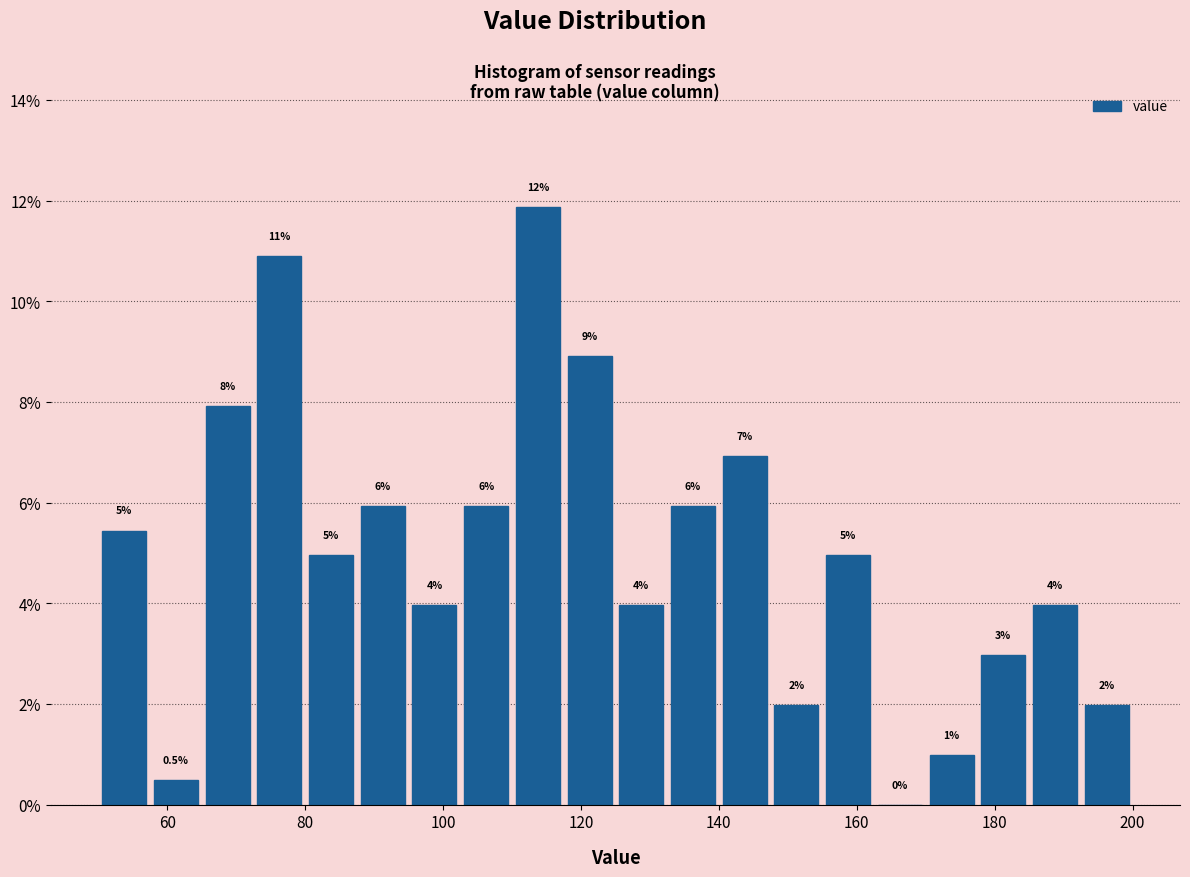

Around what value on the x-axis is the tallest bar? Give the approximate position of its centre, as read against the axis.

114